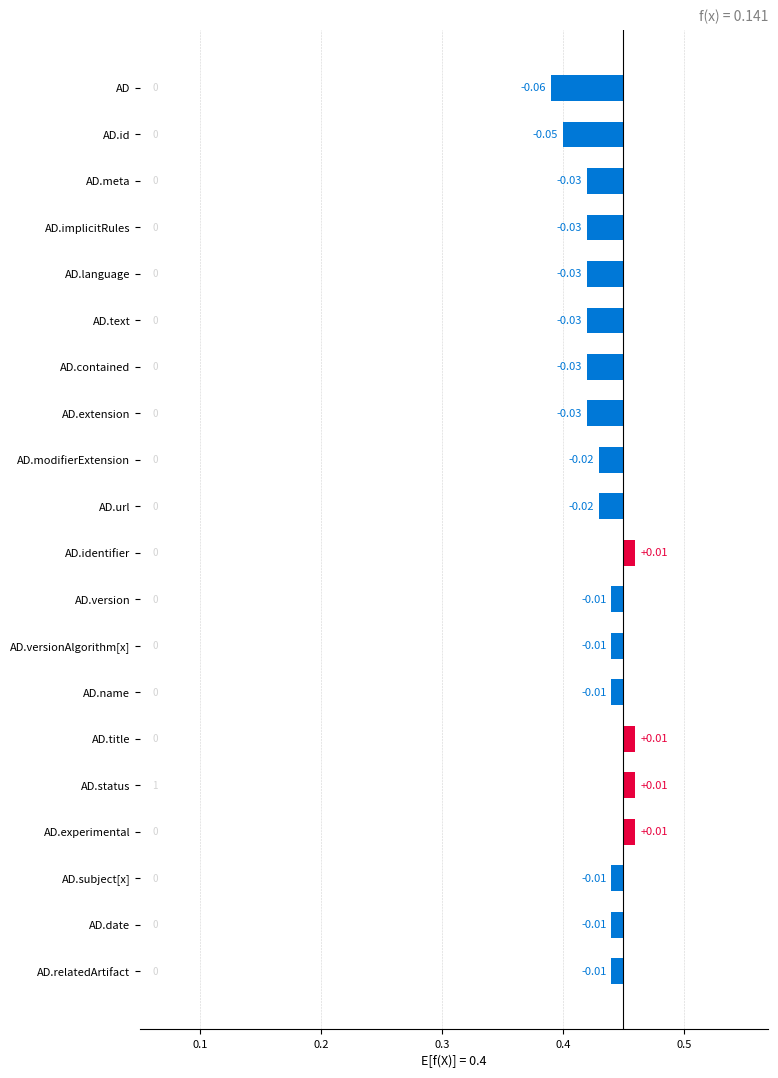

Reading right to left, what are all the values shown in this chart?

Min: 0	0	0	0	1	0	0	0	0	0	0	0	0	0	0	0	0	0	0	0
Base Min: 0	0	0	0	1	0	0	0	0	0	0	0	0	0	0	0	0	0	0	0